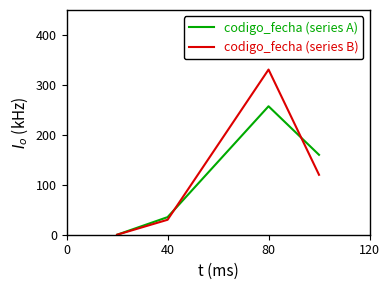

Rank the series by their maximum value, from lowest to highest.

codigo_fecha (series A), codigo_fecha (series B)